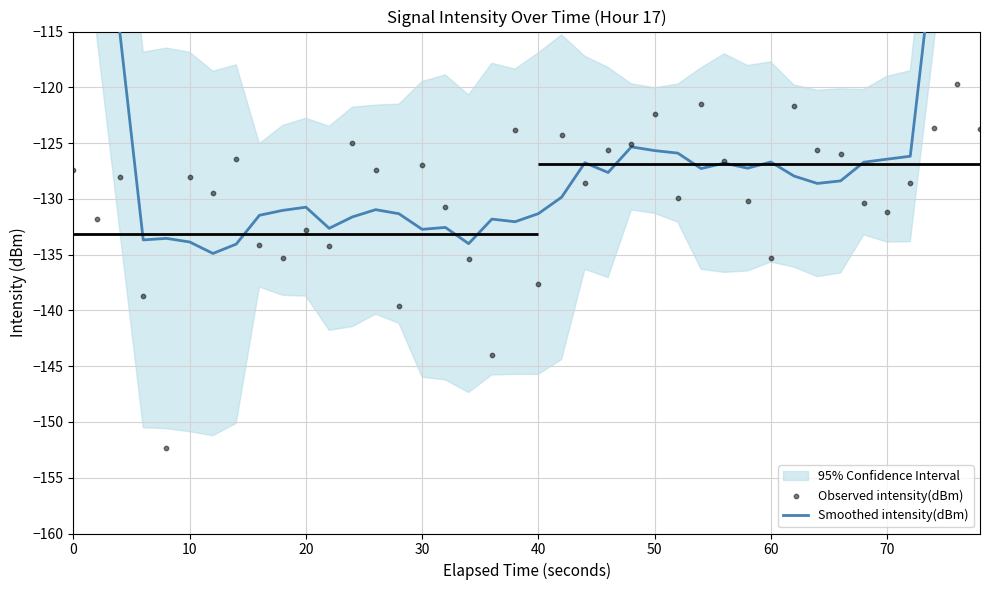

Which series contains the lowest Y value?

Observed intensity(dBm)